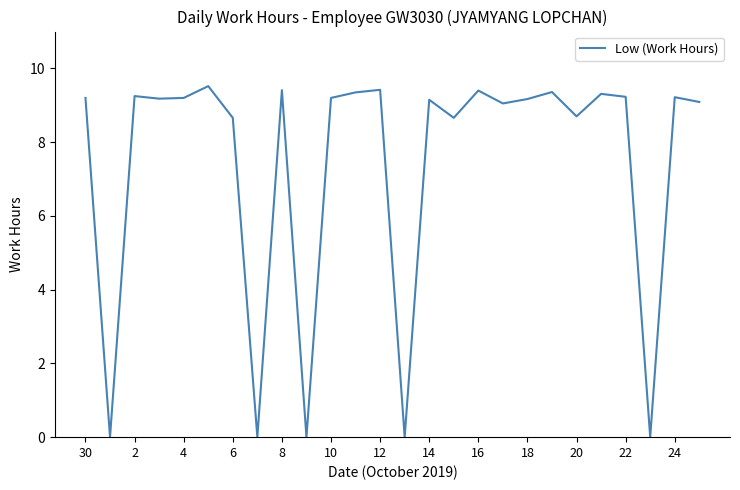

Does the chart have visible grid lines?

No